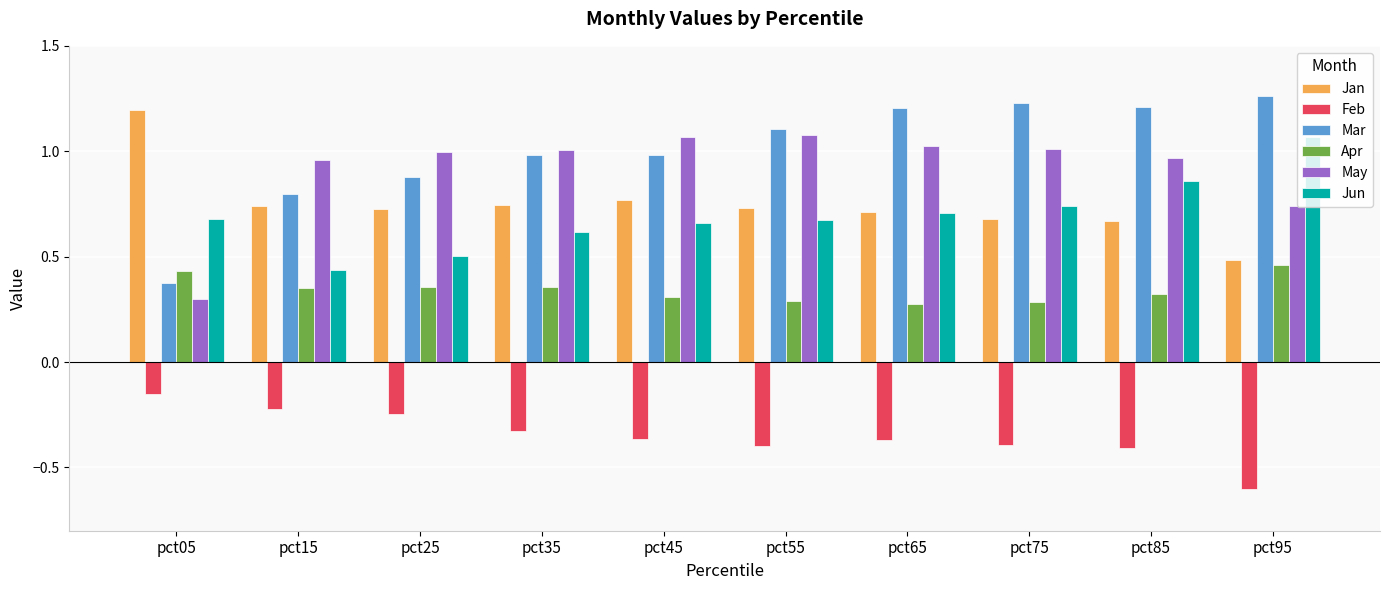

Is the value of Jun at pct35 greater than the value of Mar at pct25?

No